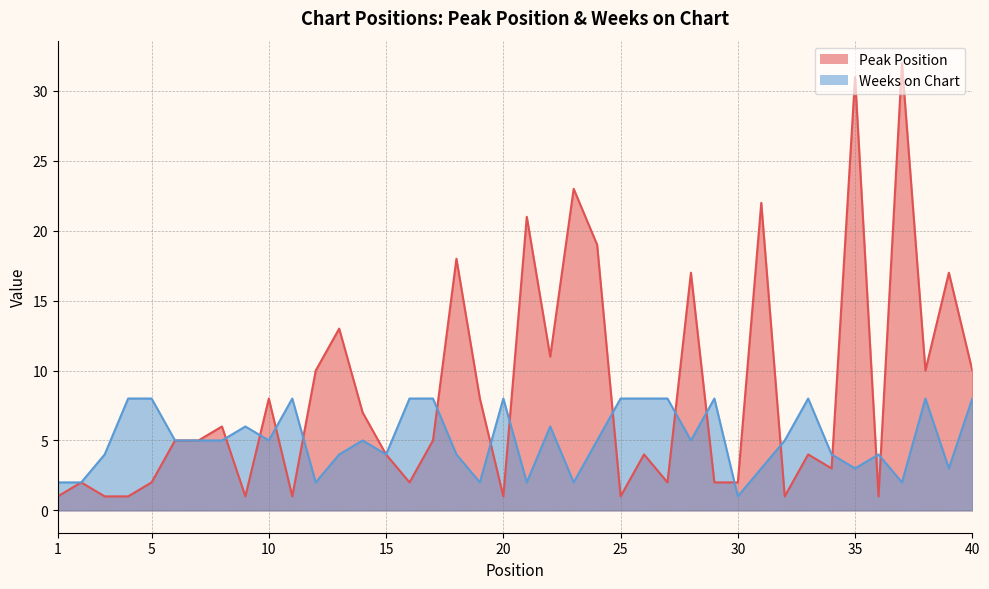

What is the value of the Weeks on Chart point at the 33rd from the left?

8